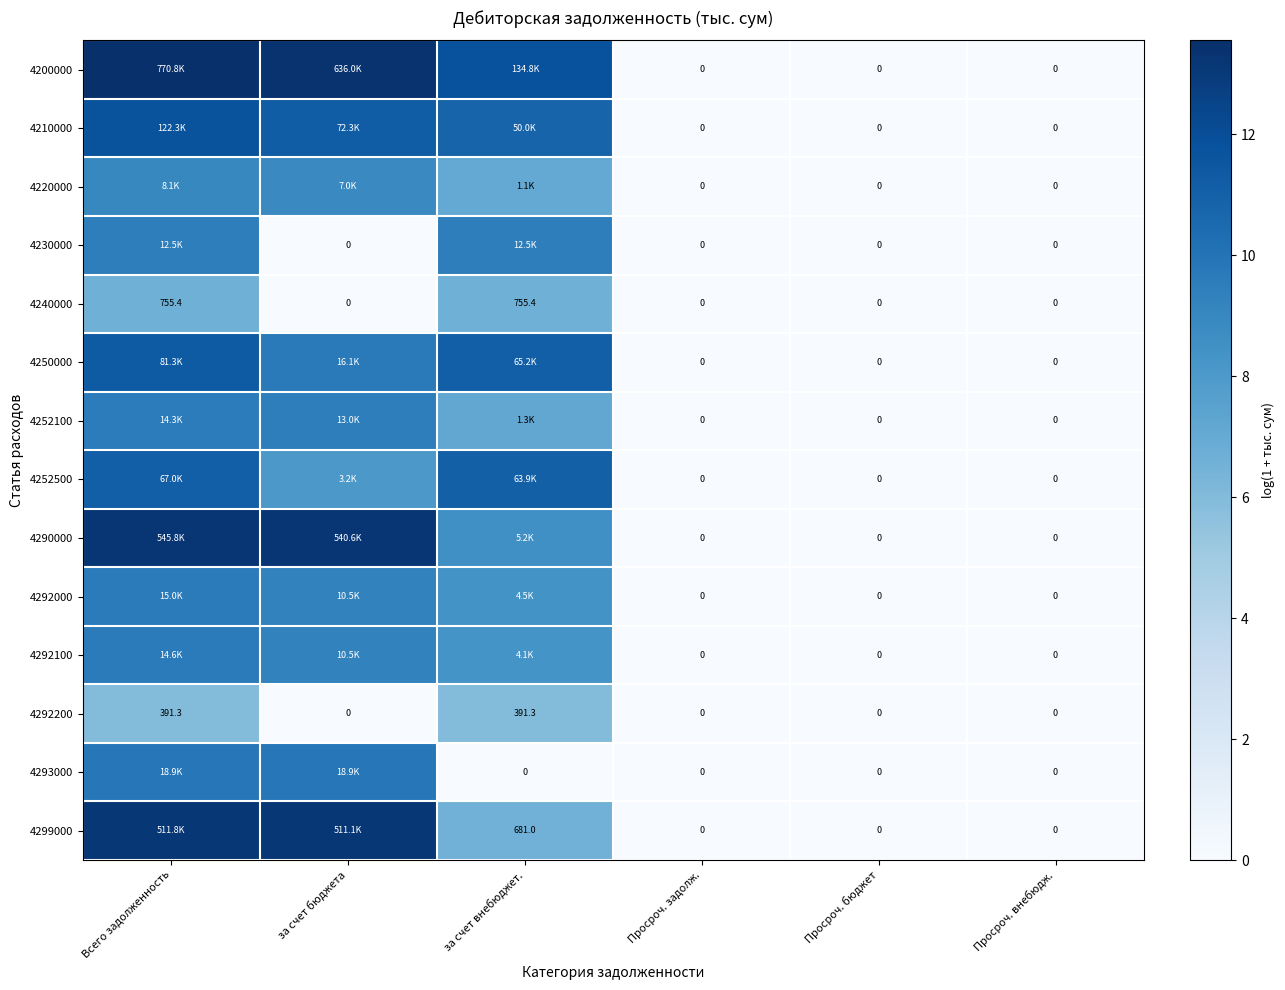

Is the value of 4240000 at Всего задолженность greater than the value of 4252500 at Просроч. задолж.?

Yes